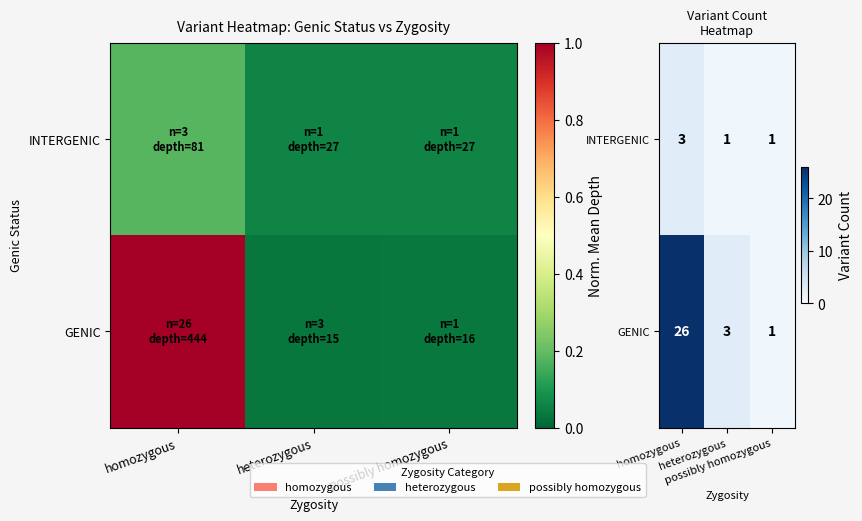

What is the difference between the maximum and minimum values in the INTERGENIC series?

2